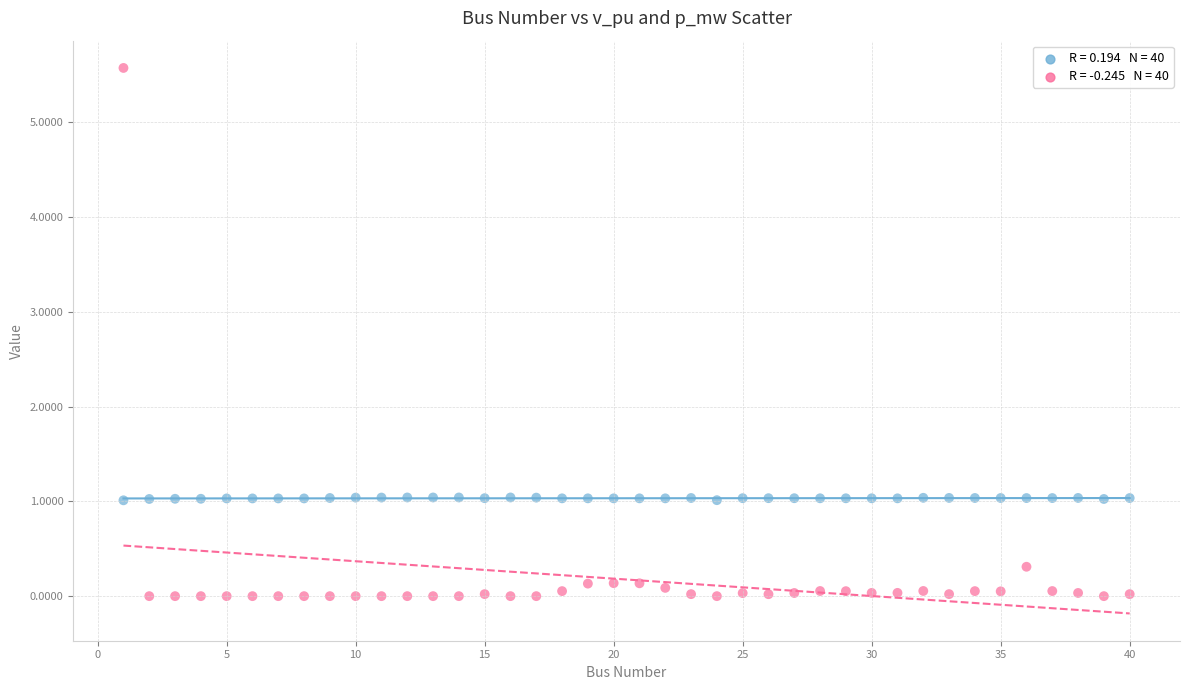

Across all data points, what is the range of Y values (max minus min)?

5.6